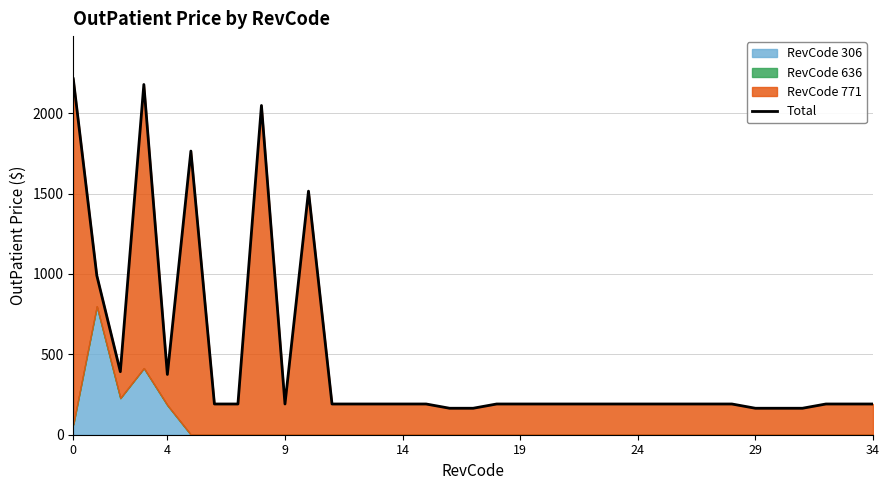

The value at 14 is 3840.3. True or false?

False